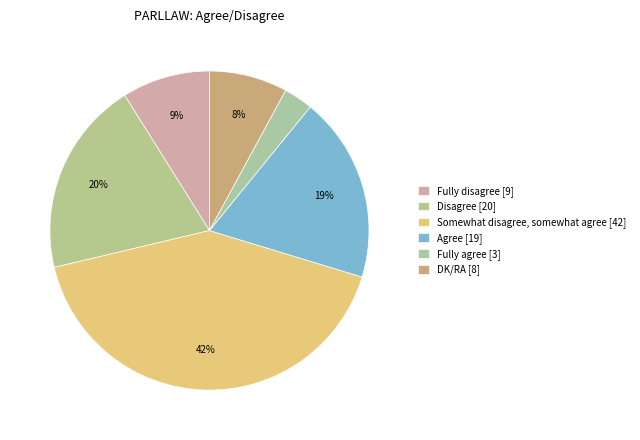

Which slice is the largest?

Somewhat disagree, somewhat agree